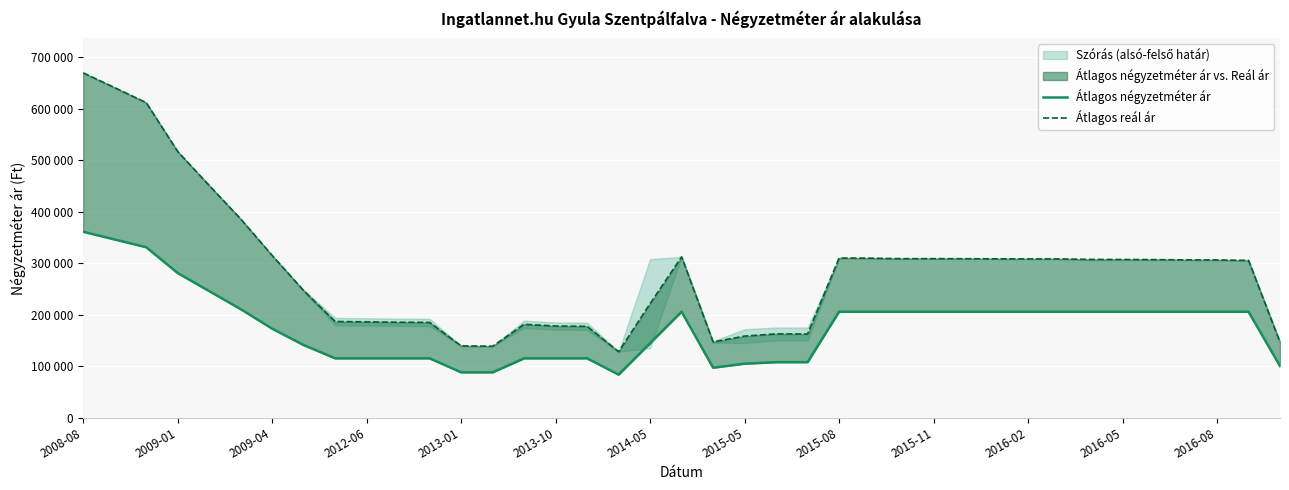

Which series changed the most between 24 and 38?

Átlagos reál ár